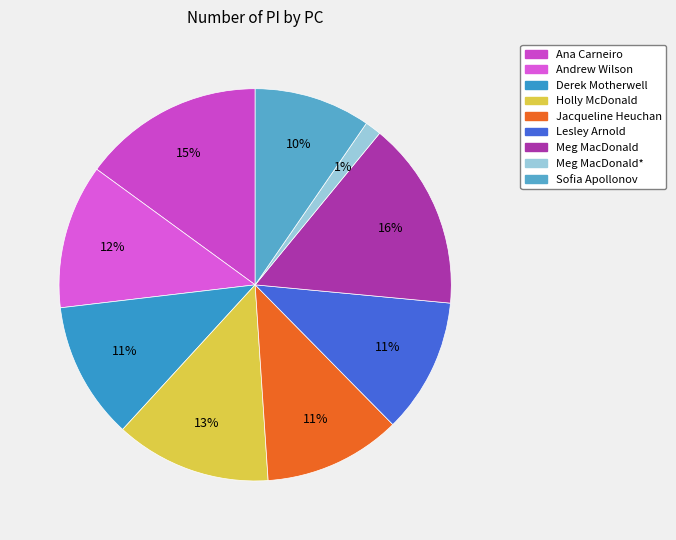

Count the number of slices in the pie.

9